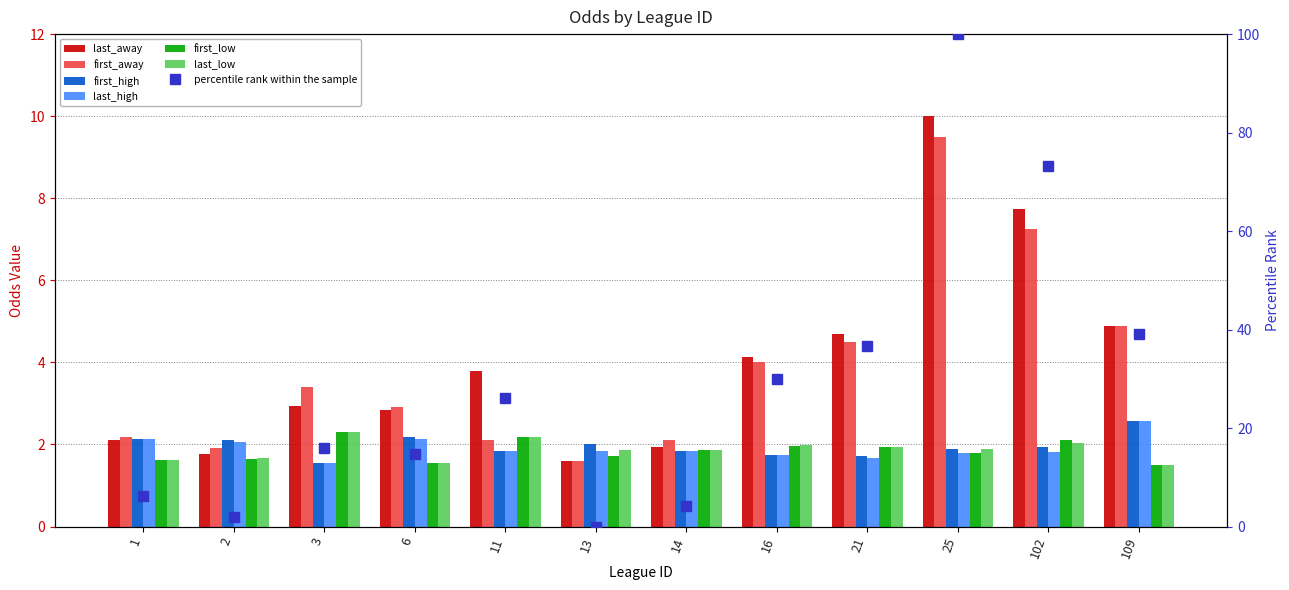

Is it true that first_low equals 2.4 at 14?

False